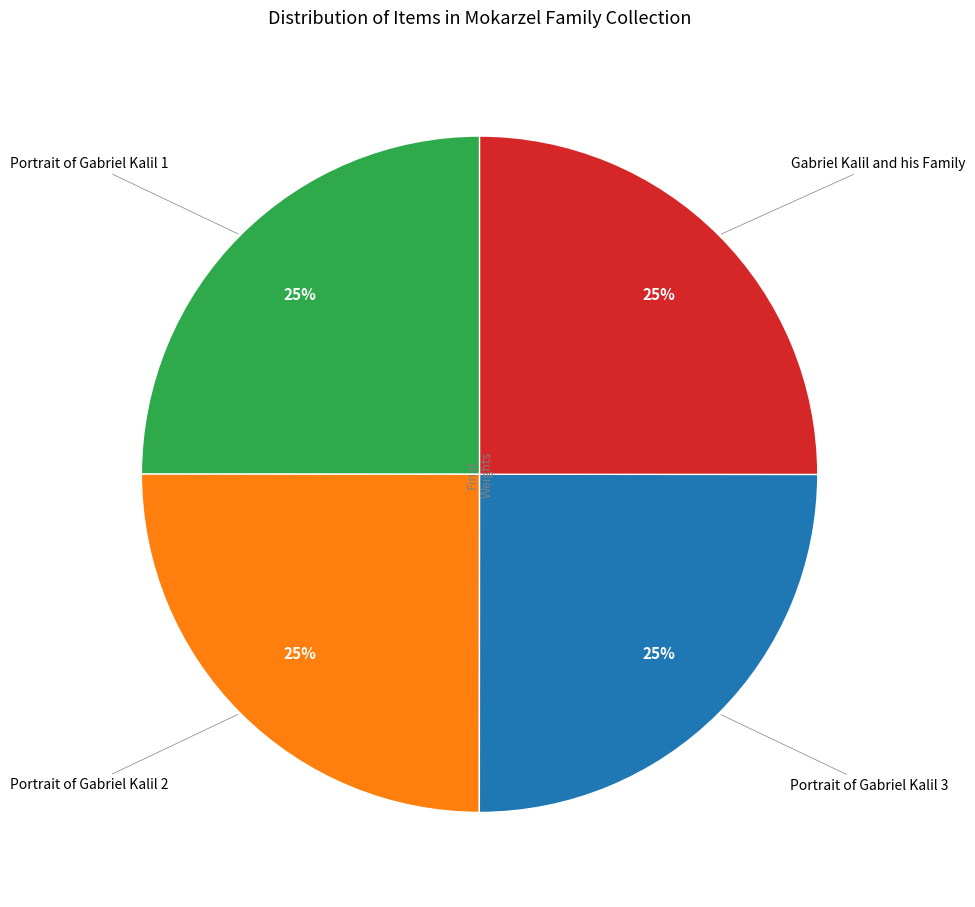

Does any single category account for the majority?

No